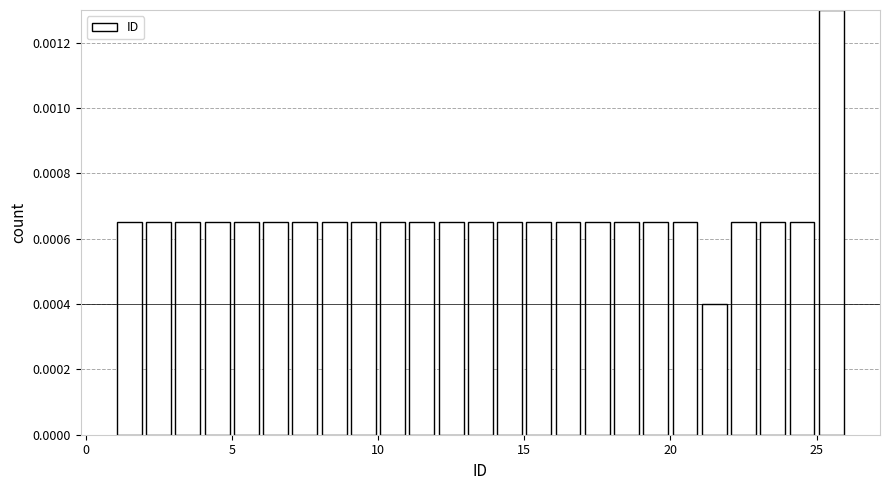

Read against the x-axis, roughly where is the centre of the tallest bar?

25.5